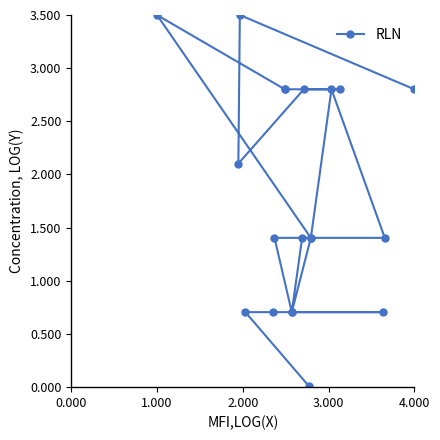

What is the change in value from 0.000 to 2.000?

+0.7